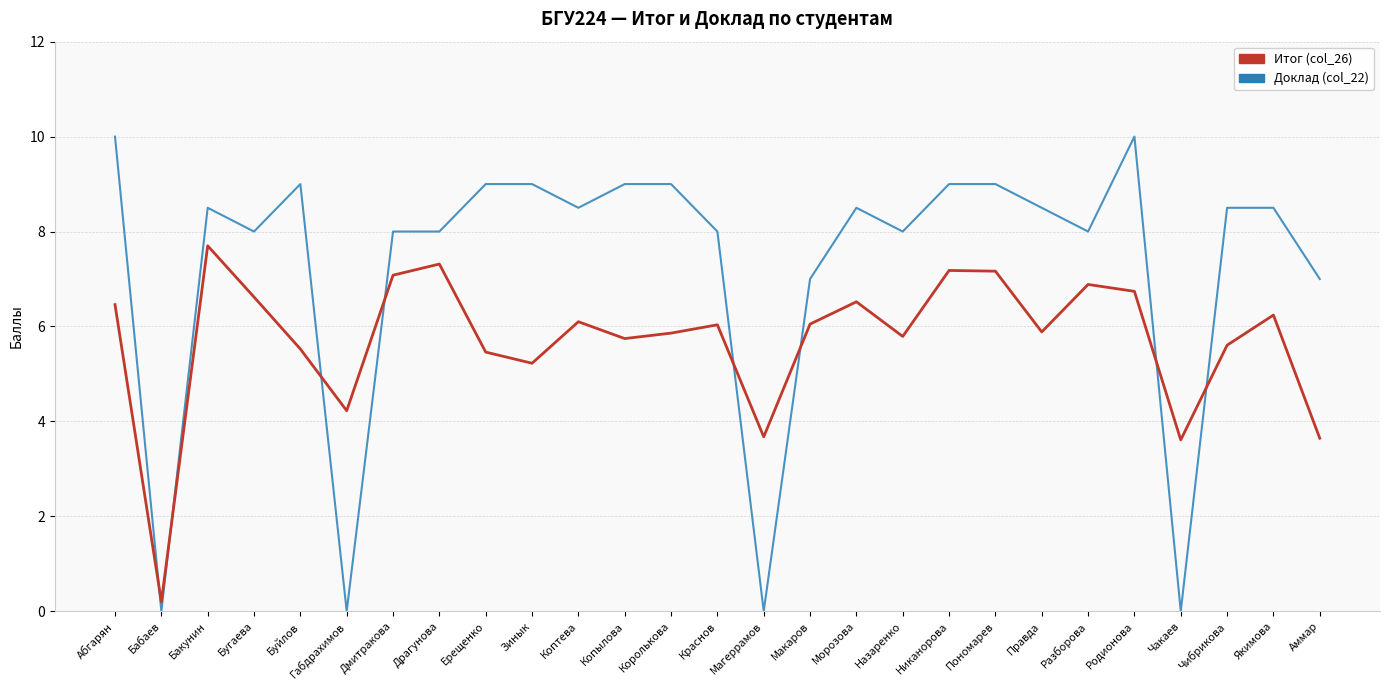

What is the sum of the Итог (col_26) values at Бакунин and Аммар?

11.3